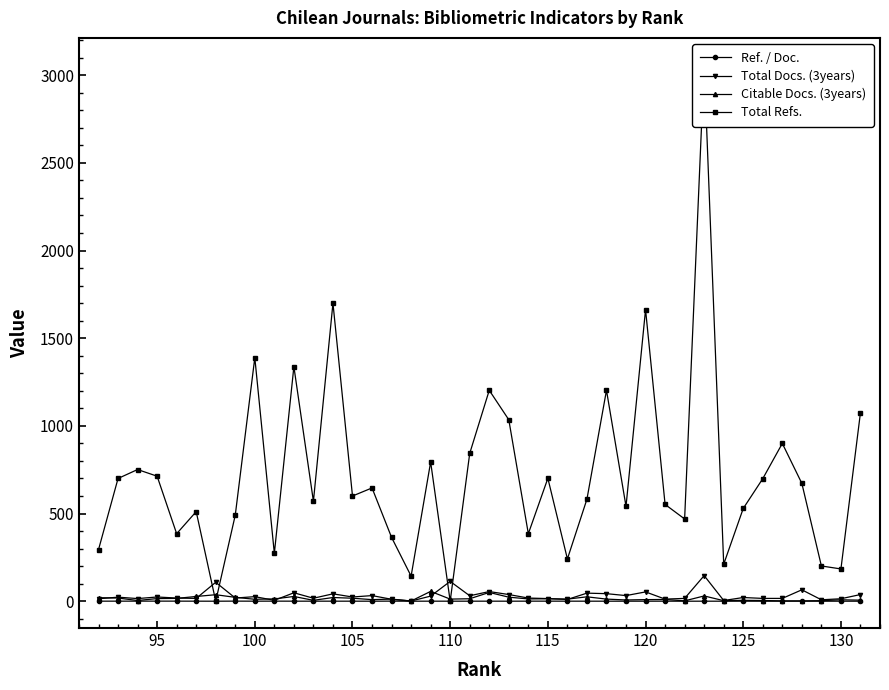

Which series has the widest spread of values?

Total Refs.